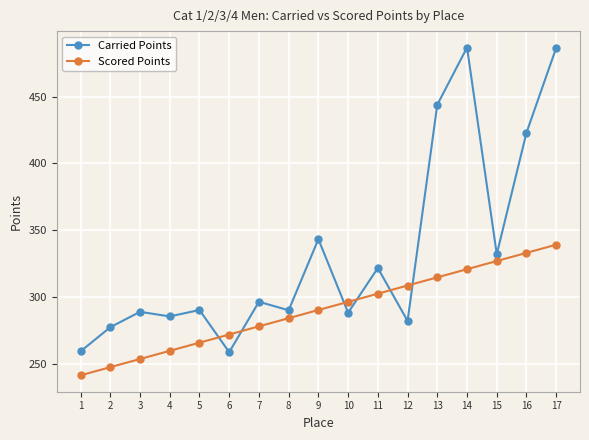

What is the spread (max minus min) of values at 12?

26.6